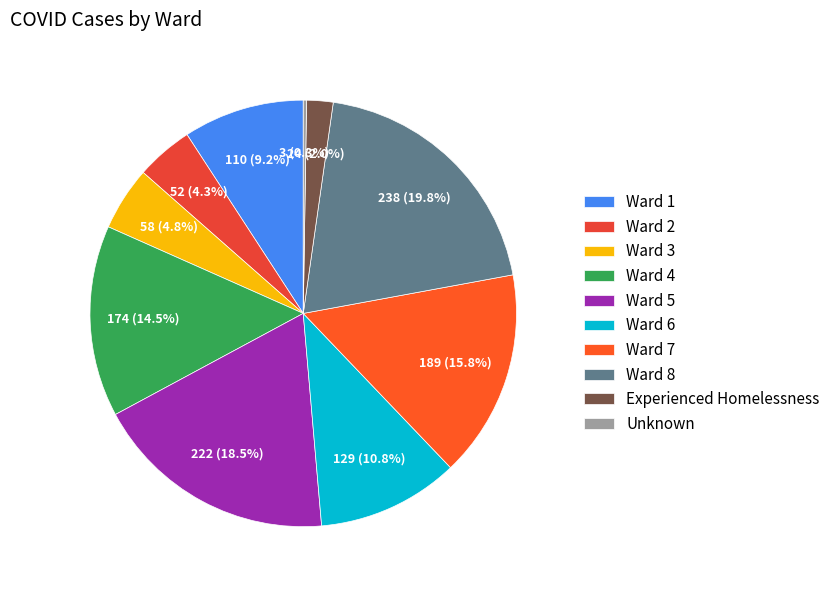

How many segments does this pie chart have?

10